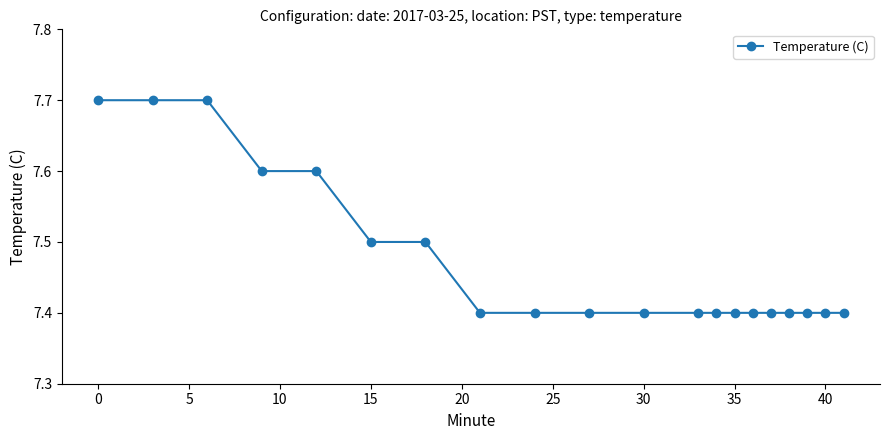

What is the value of the 7th point from the left?

7.5